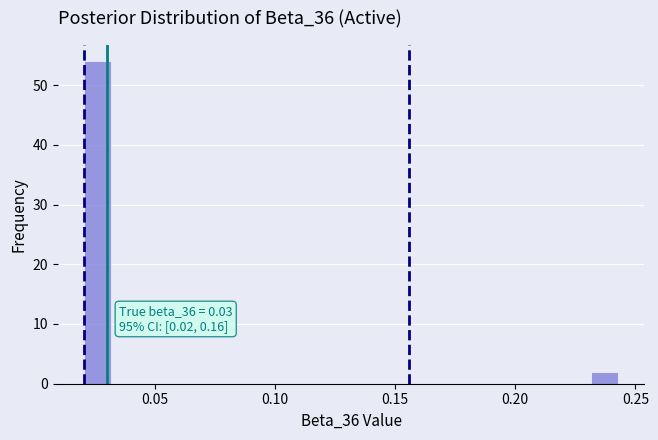

Read against the x-axis, roughly where is the centre of the tallest bar?

0.025